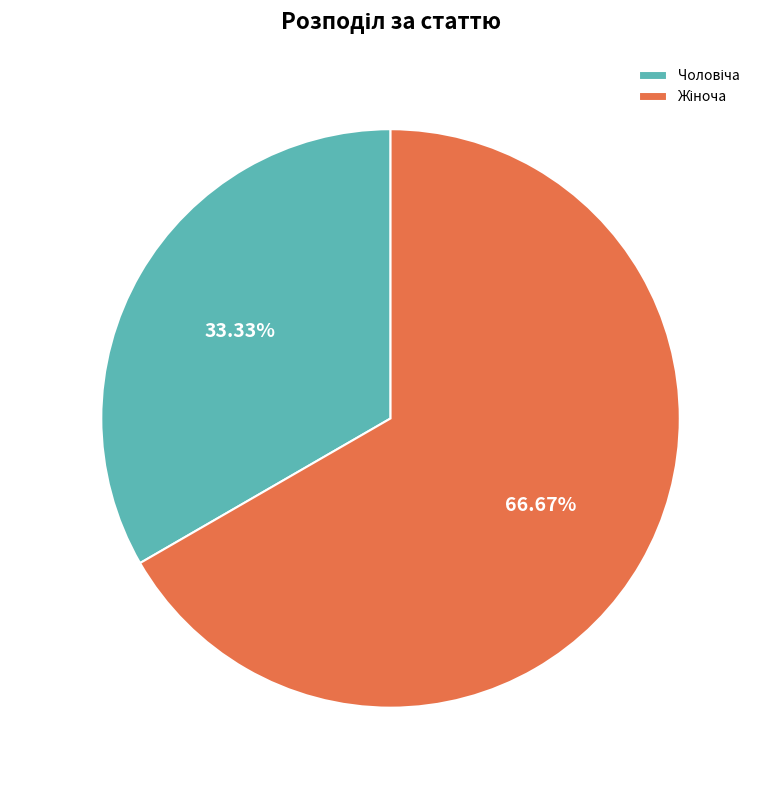

How many slices are in this pie chart?

2